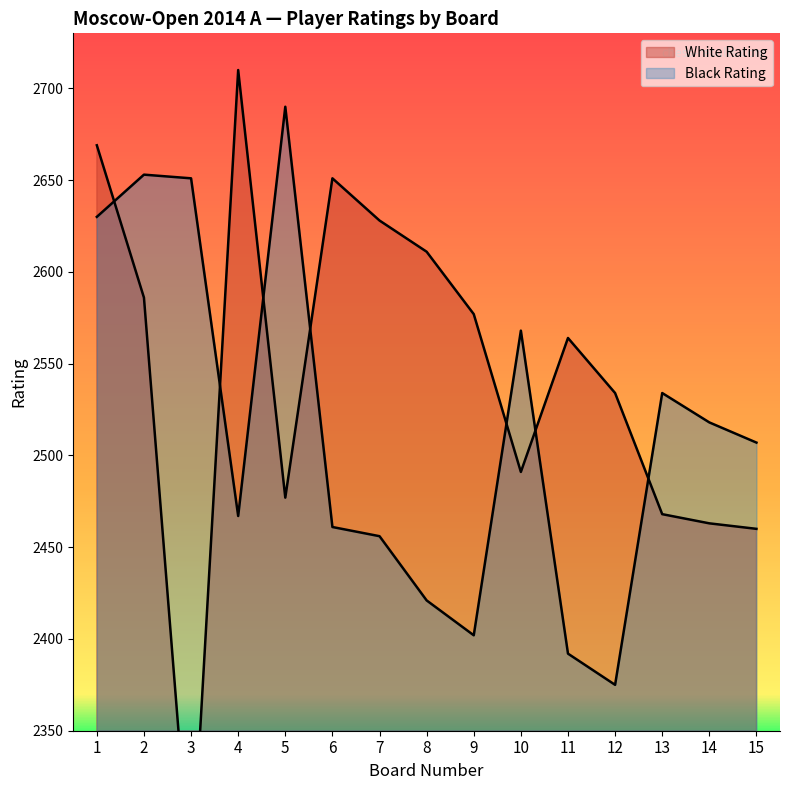

Reading right to left, extract all data points from this chart.

White Rating: 15=2460	14=2463	13=2468	12=2534	11=2564	10=2491	9=2577	8=2611	7=2628	6=2651	5=2477	4=2710	3=2264	2=2586	1=2669
Black Rating: 15=2507	14=2518	13=2534	12=2375	11=2392	10=2568	9=2402	8=2421	7=2456	6=2461	5=2690	4=2467	3=2651	2=2653	1=2630